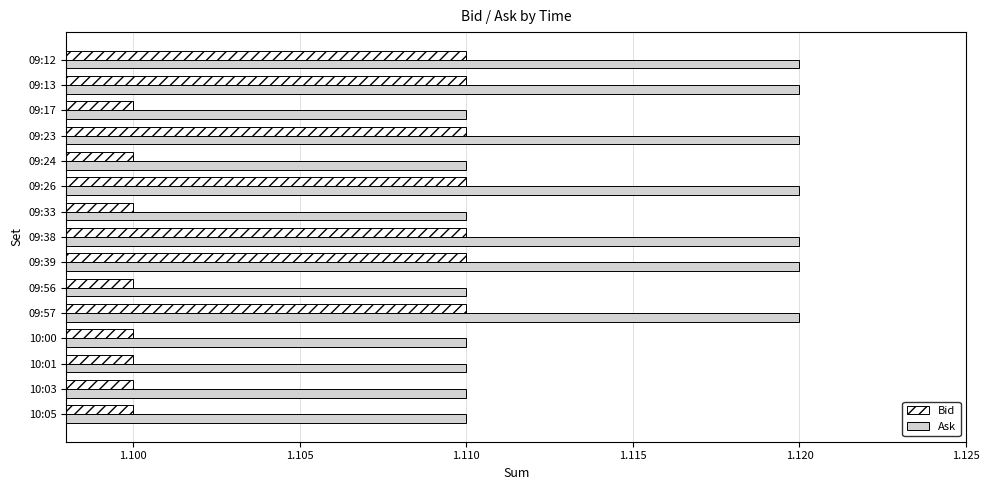

Rank the series at 09:13 from lowest to highest value.

Bid, Ask